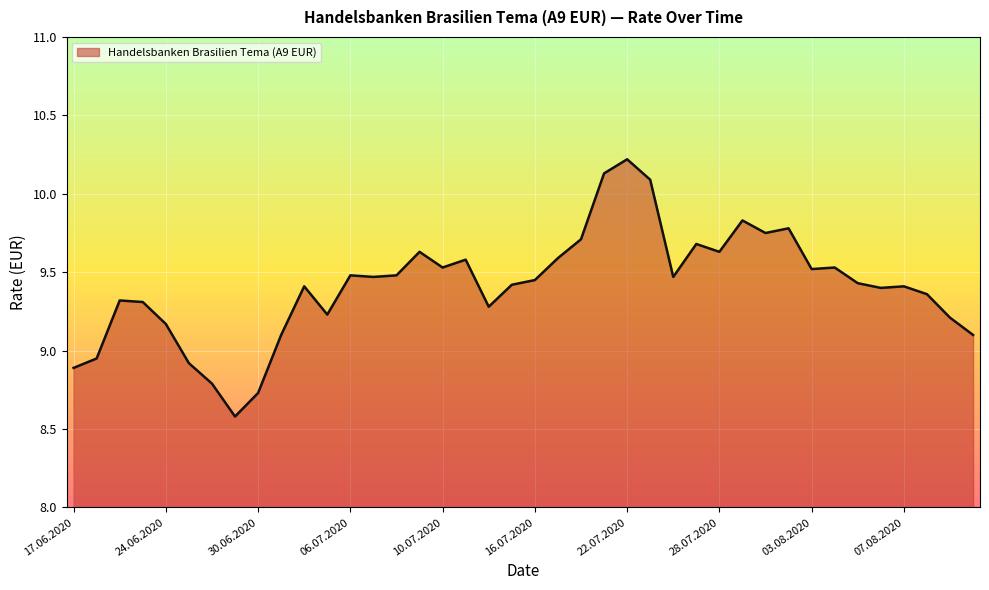

What is the difference between the maximum and minimum values?

1.6